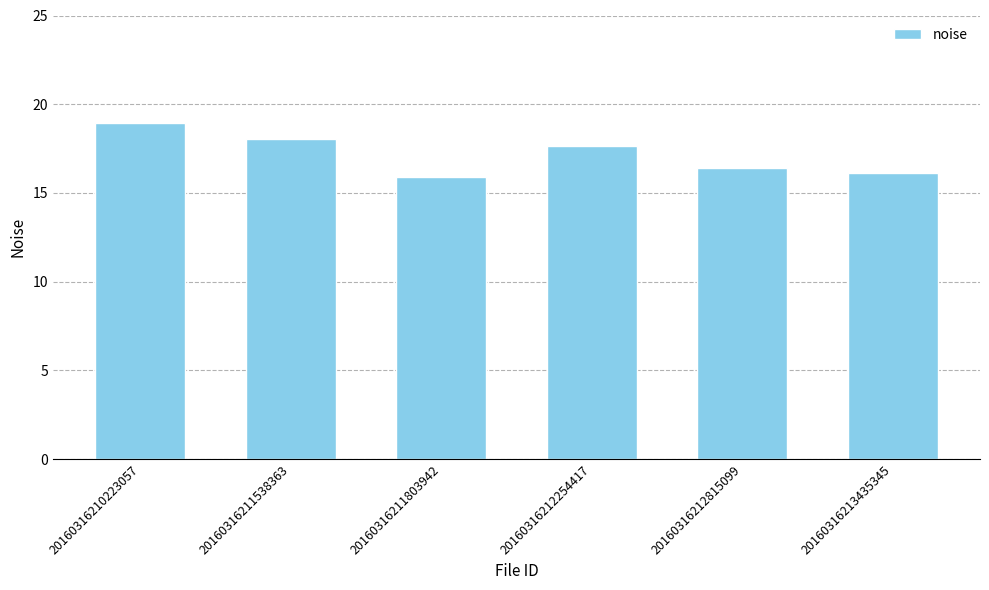

Between 20160316212815099 and 20160316213435345, which is larger?

20160316212815099